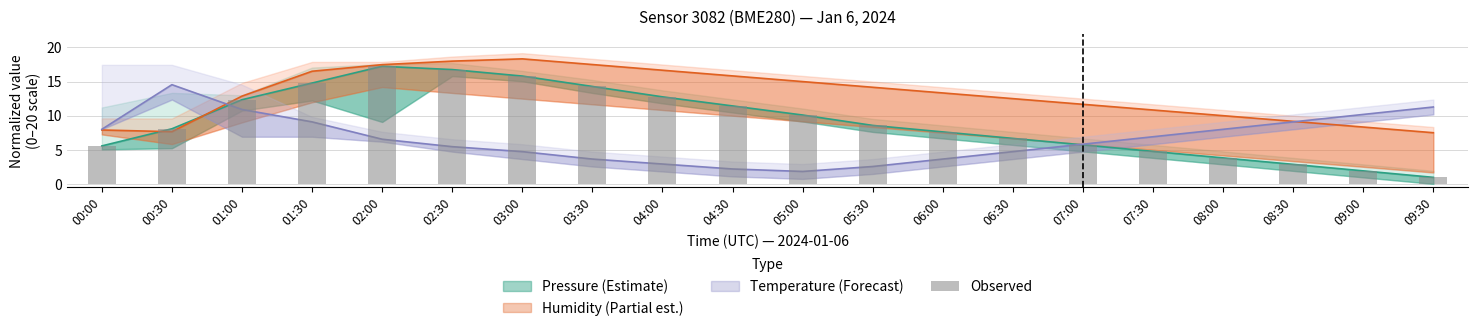

Reading left to right, transcribe all the data shown in this chart.

5.6	8.1	12.3	14.8	17.2	16.8	15.8	14.3	12.8	11.4	10.1	8.6	7.6	6.7	5.7	4.8	3.8	2.9	1.9	1.0